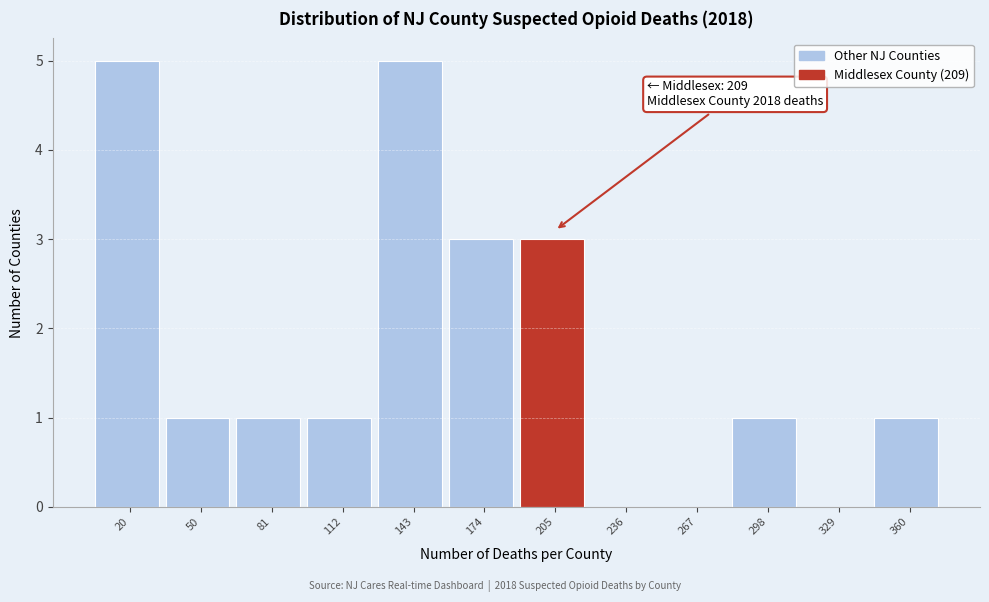

Reading left to right, list all the values displayed in this chart.

20=5	50=1	81=1	112=1	143=5	174=3	205=3	236=0	267=0	298=1	329=0	360=1